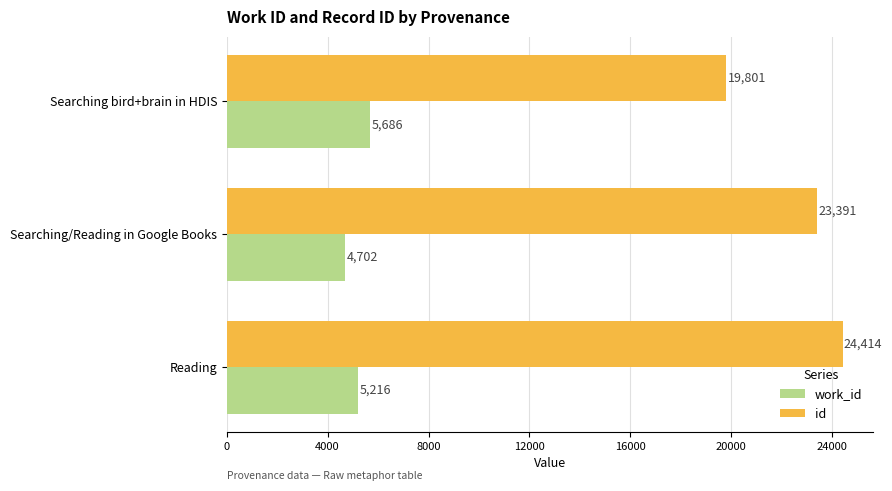

What is the difference between the highest and lowest values at Searching bird+brain in HDIS?

14115